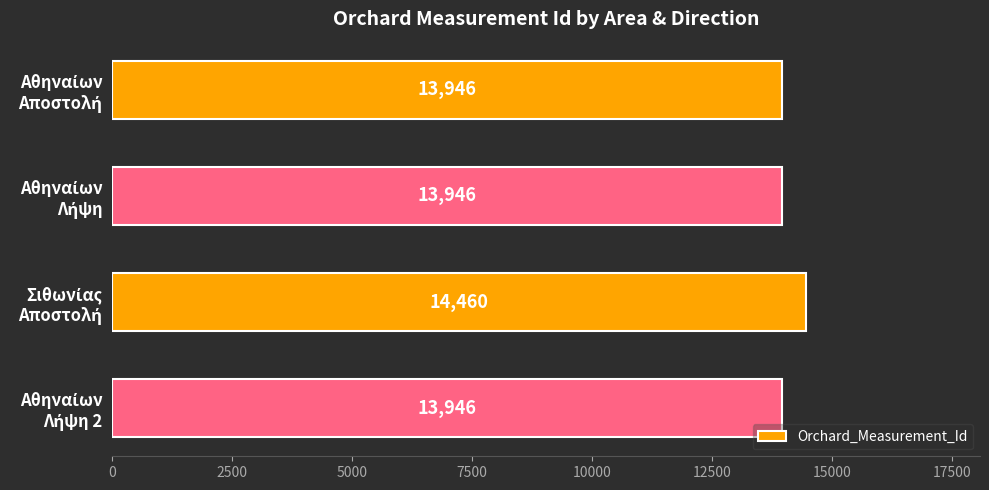

How many data points does each series have?

4